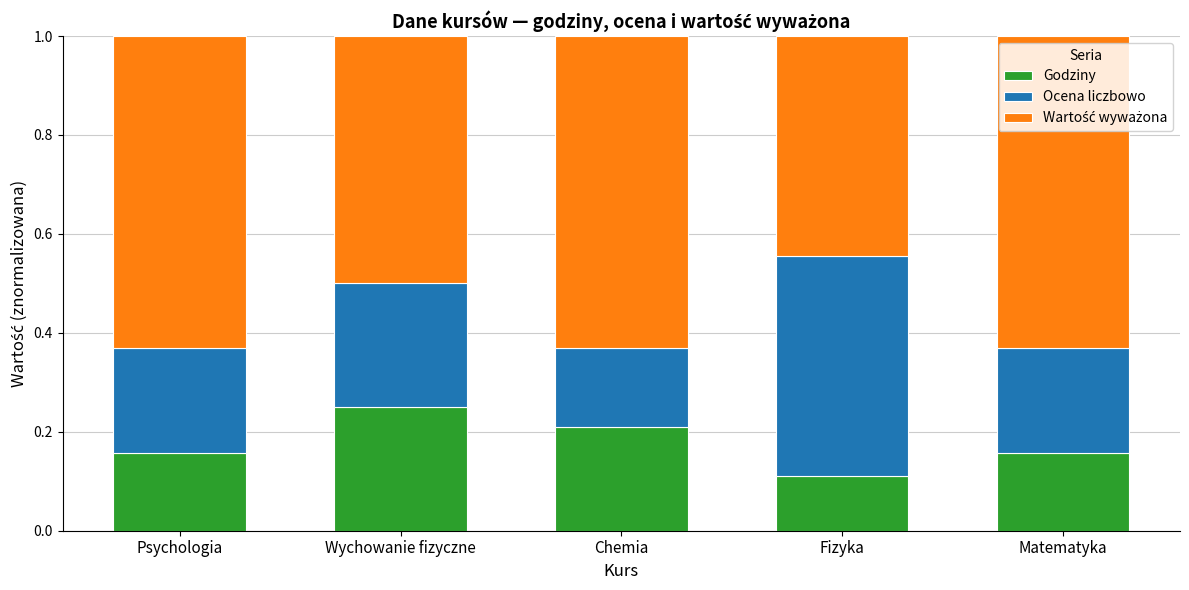

Is it true that Godziny equals 0.4 at Chemia?

False